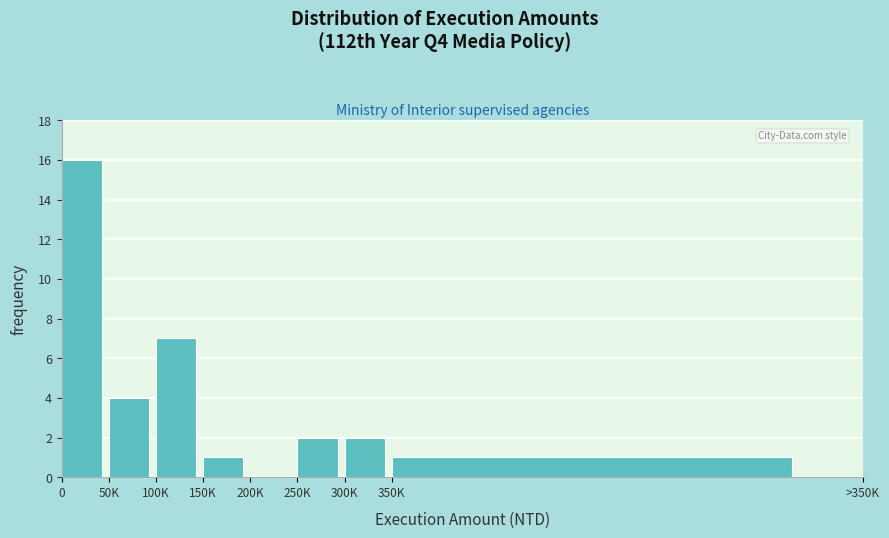

Reading left to right, transcribe all the data shown in this chart.

0=16	50K=4	100K=7	150K=1	200K=0	250K=2	300K=2	350K=1